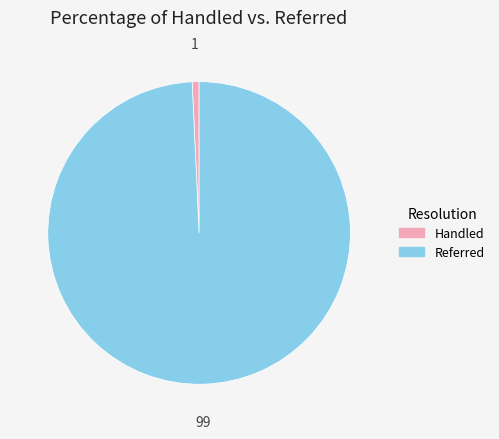

Does any single category account for the majority?

Yes